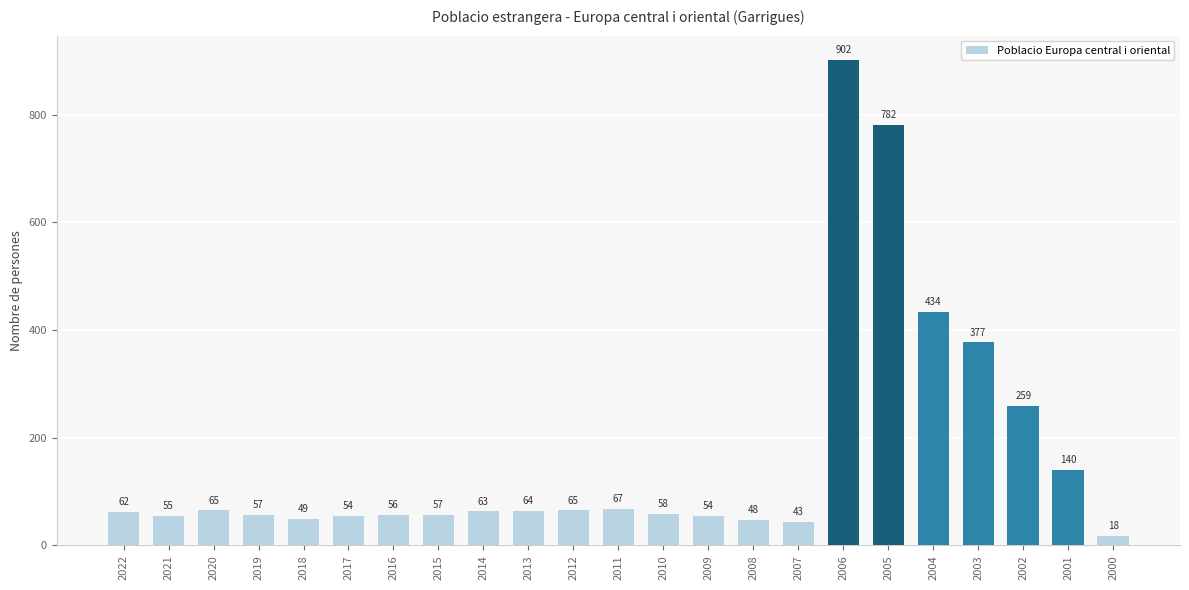

Reading right to left, what are all the values shown in this chart?

2000=18	2001=140	2002=259	2003=377	2004=434	2005=782	2006=902	2007=43	2008=48	2009=54	2010=58	2011=67	2012=65	2013=64	2014=63	2015=57	2016=56	2017=54	2018=49	2019=57	2020=65	2021=55	2022=62